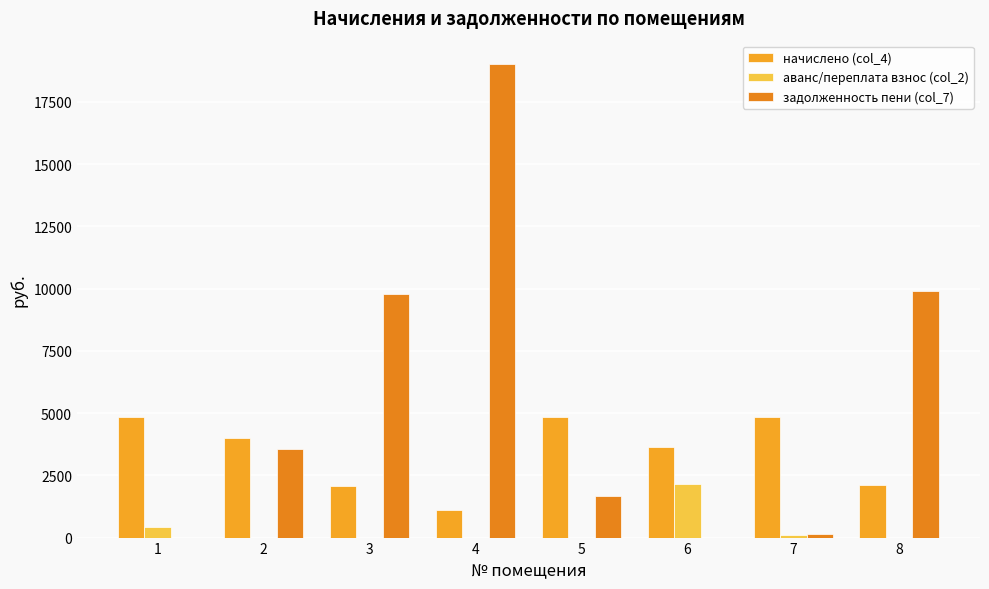

What is the total value across all series at 1?

5276.4